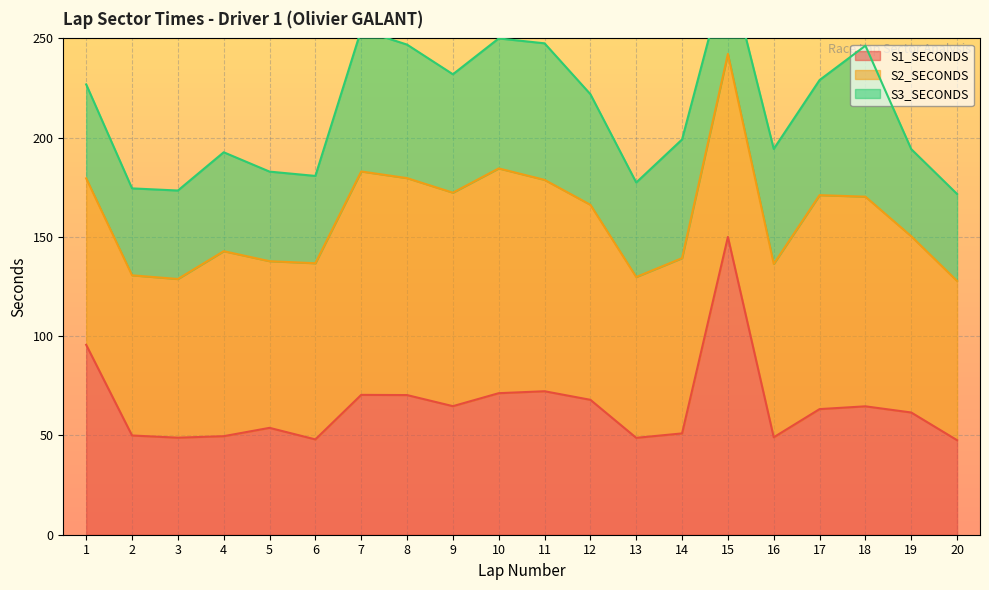

True or false: S3_SECONDS and S2_SECONDS intersect in this chart.

False